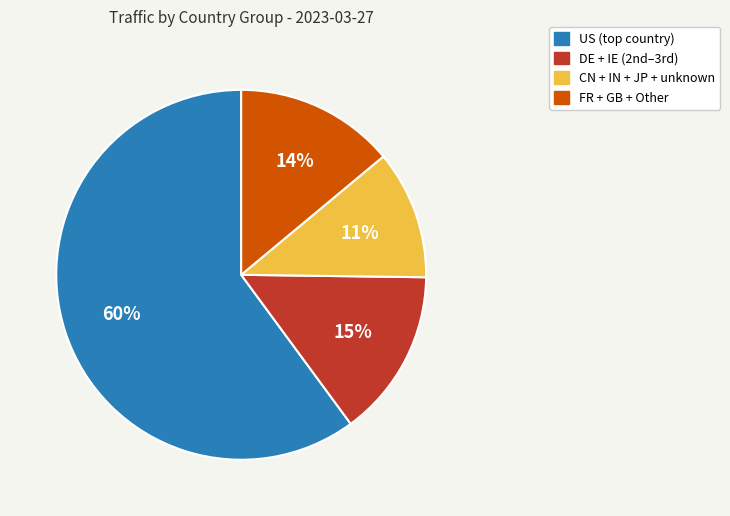

To the nearest percent, what is the difference between the largest and smallest slice percentages?

49%